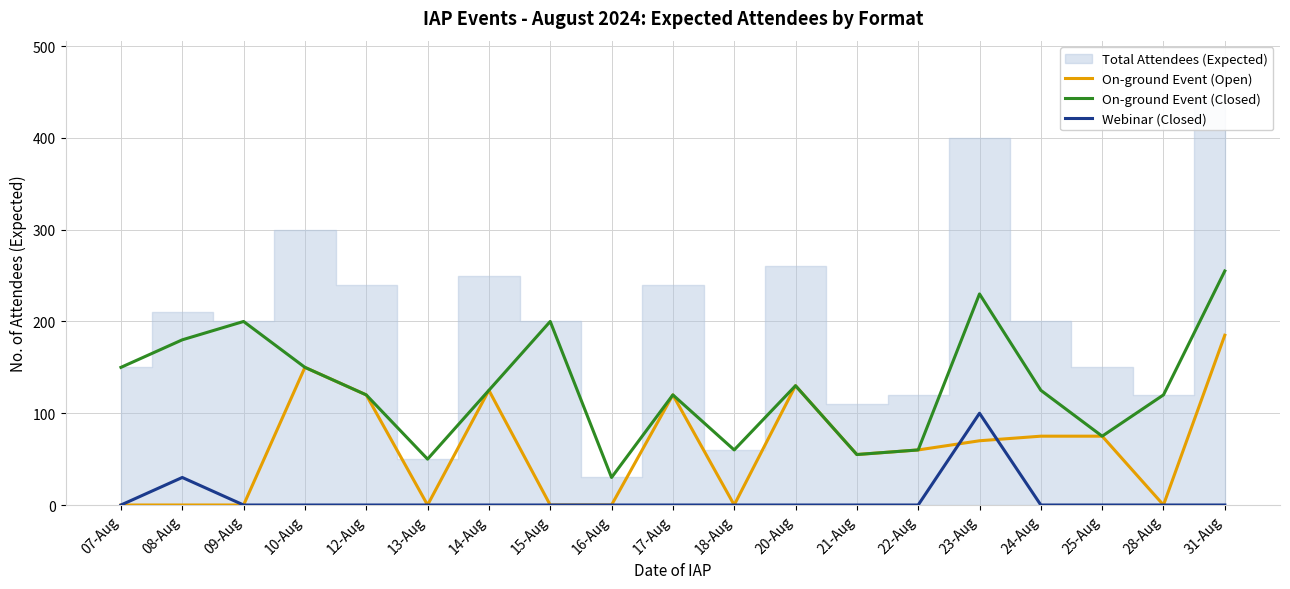

How many lines are shown in the chart?

3